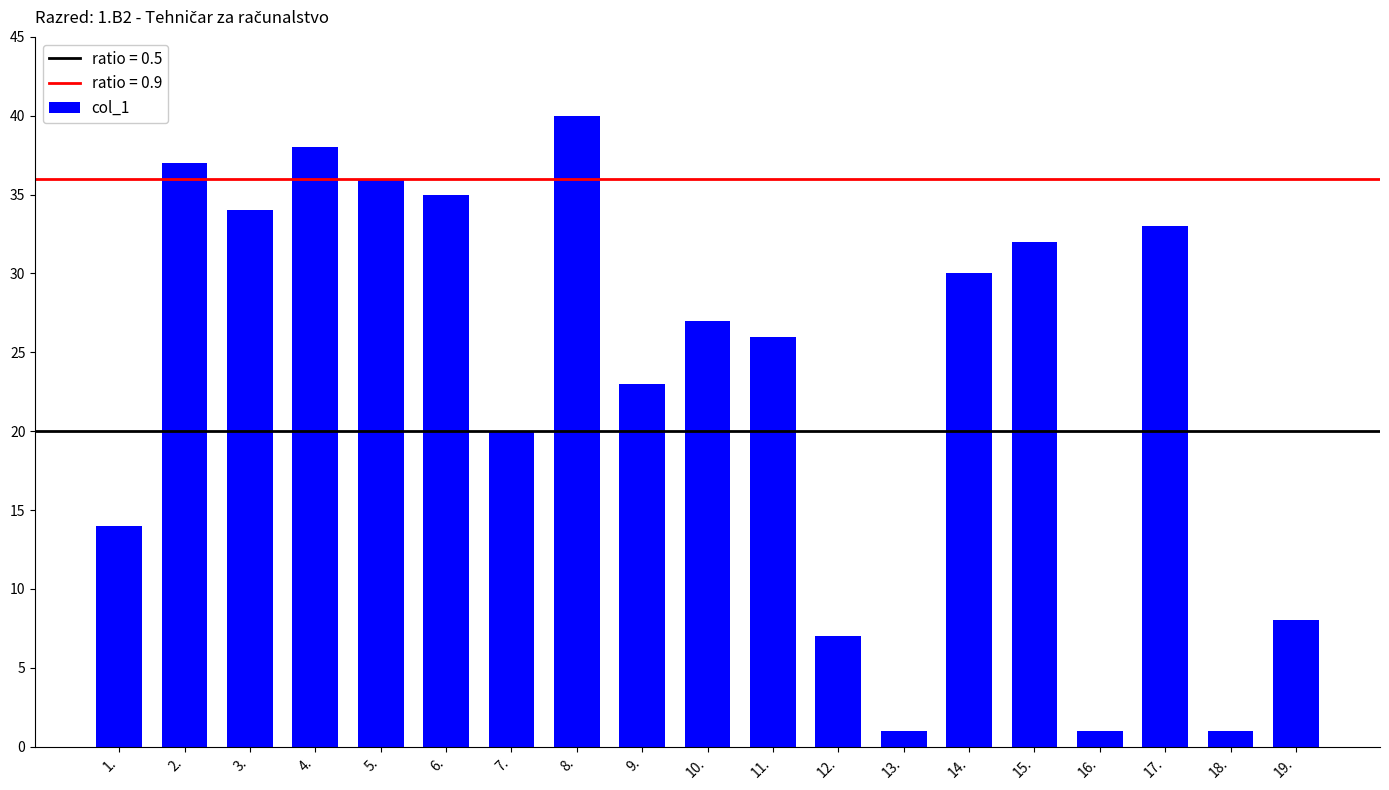

What is the average value?

23